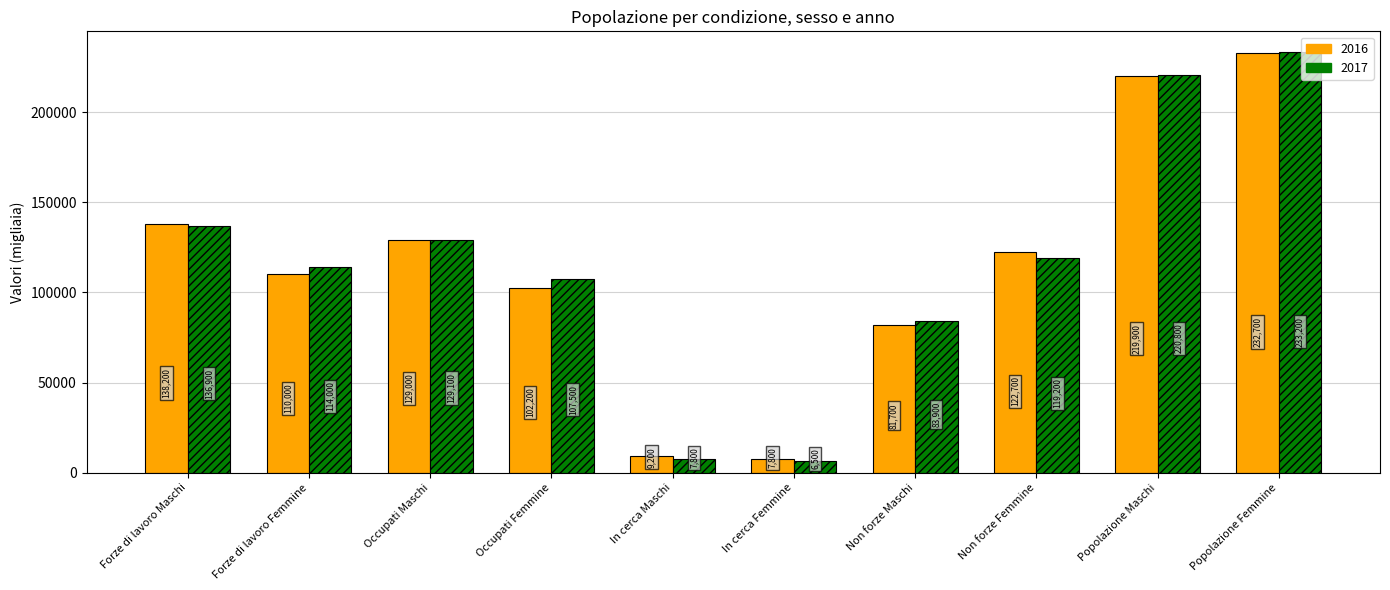

How many data points in 2017 are less than 119200?

5